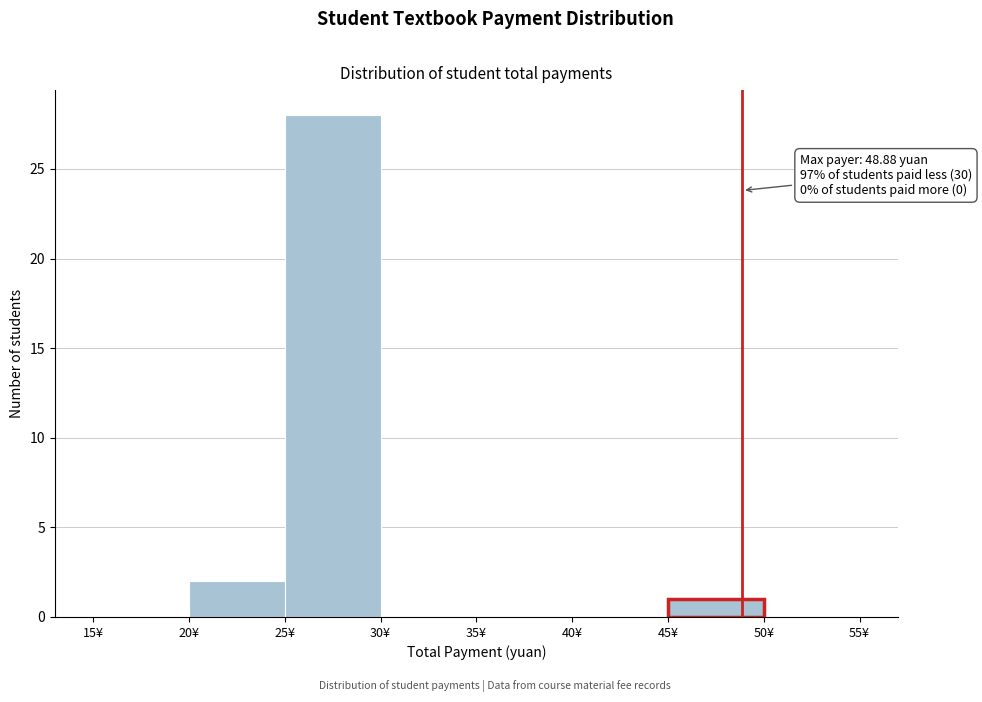

Over which range of the x-axis is the bar tallest?

25 to 30